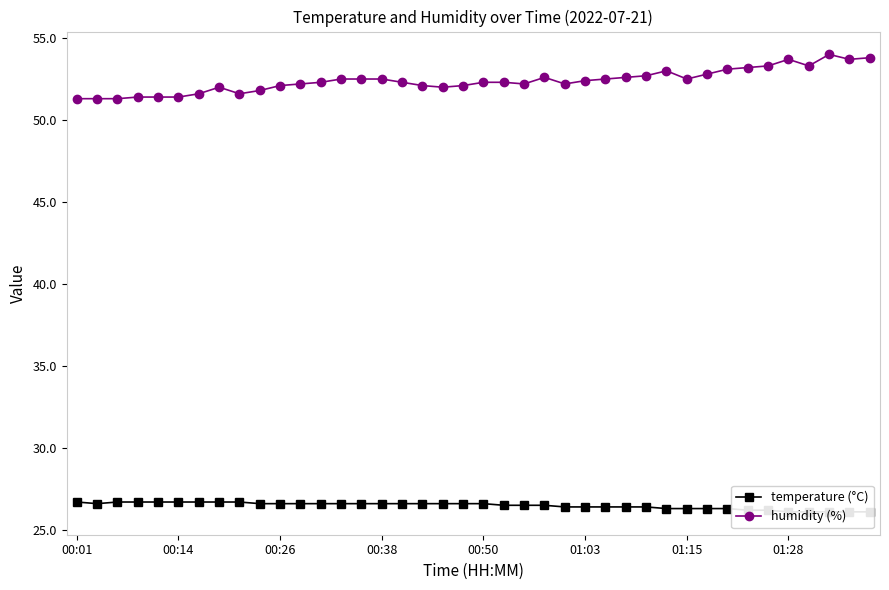

True or false: temperature (°C) has a value of 26.3 at 31.

True